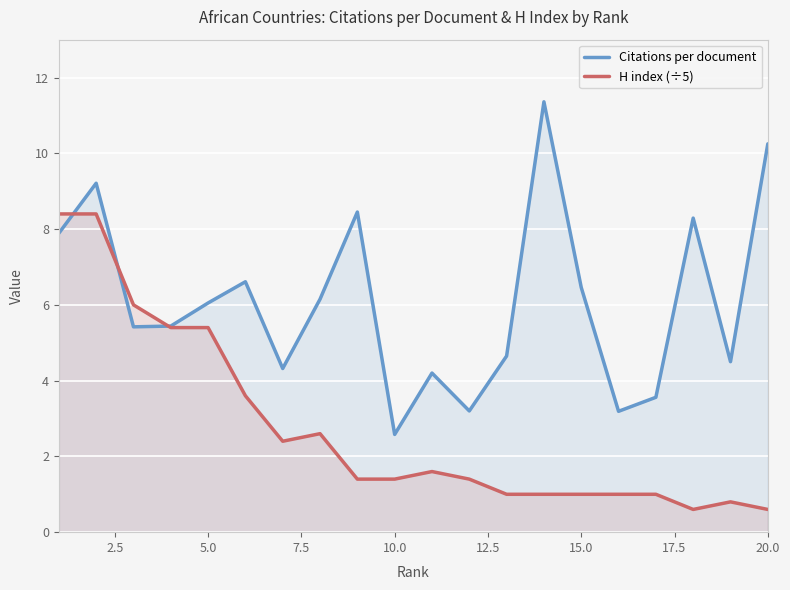

What is the minimum value shown in the chart?

0.6